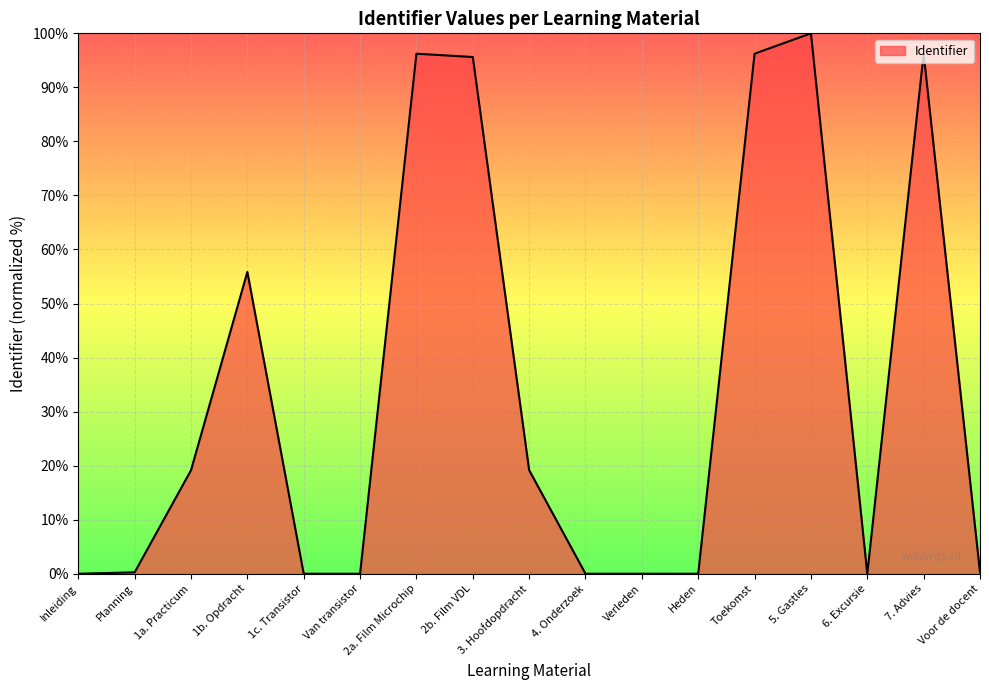

What is the change in value from Inleiding to 5. Gastles?

+100.0